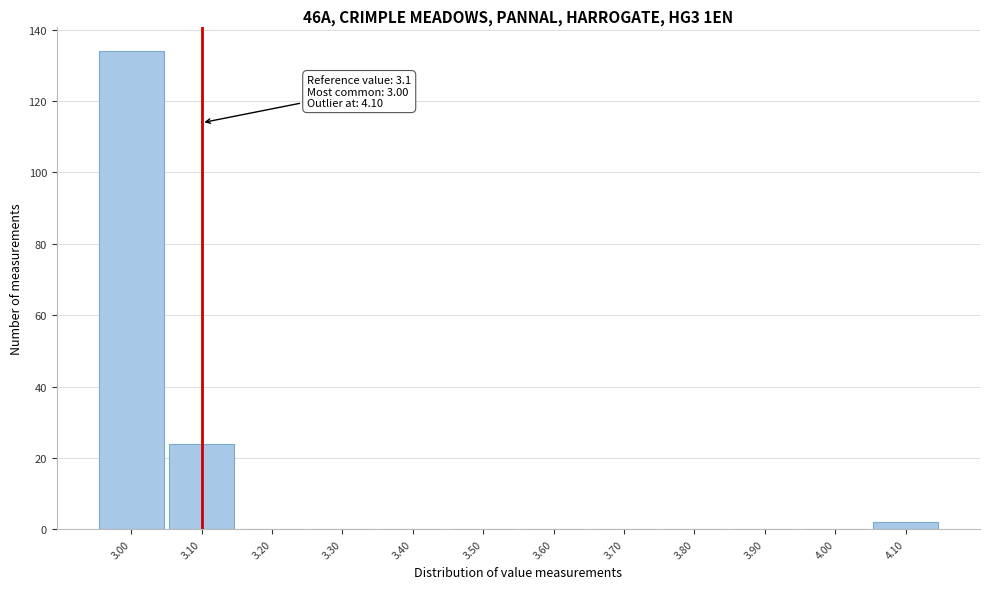

Which range on the x-axis has the tallest bar?

2.95 to 3.05